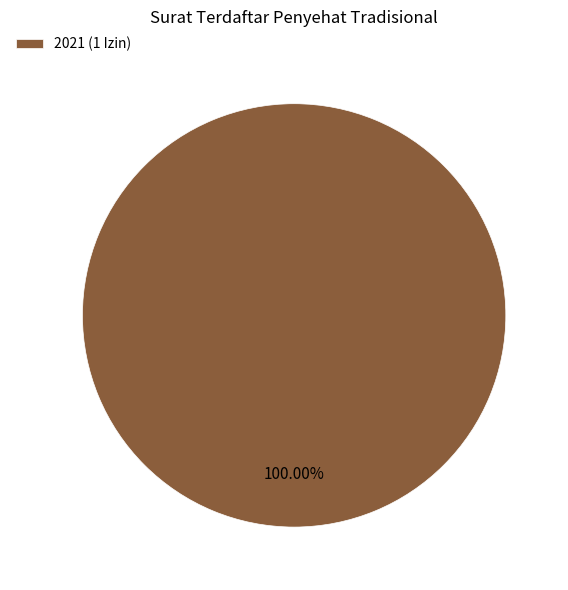

Which category accounts for the majority?

2021 (1 Izin)